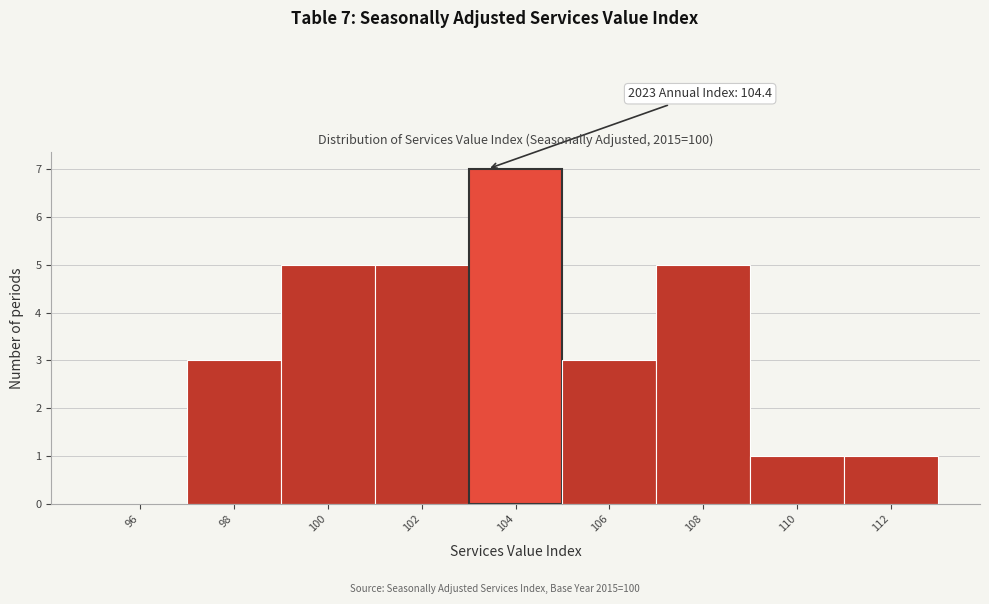

Reading left to right, extract all data points from this chart.

96=0	98=3	100=5	102=5	104=7	106=3	108=5	110=1	112=1